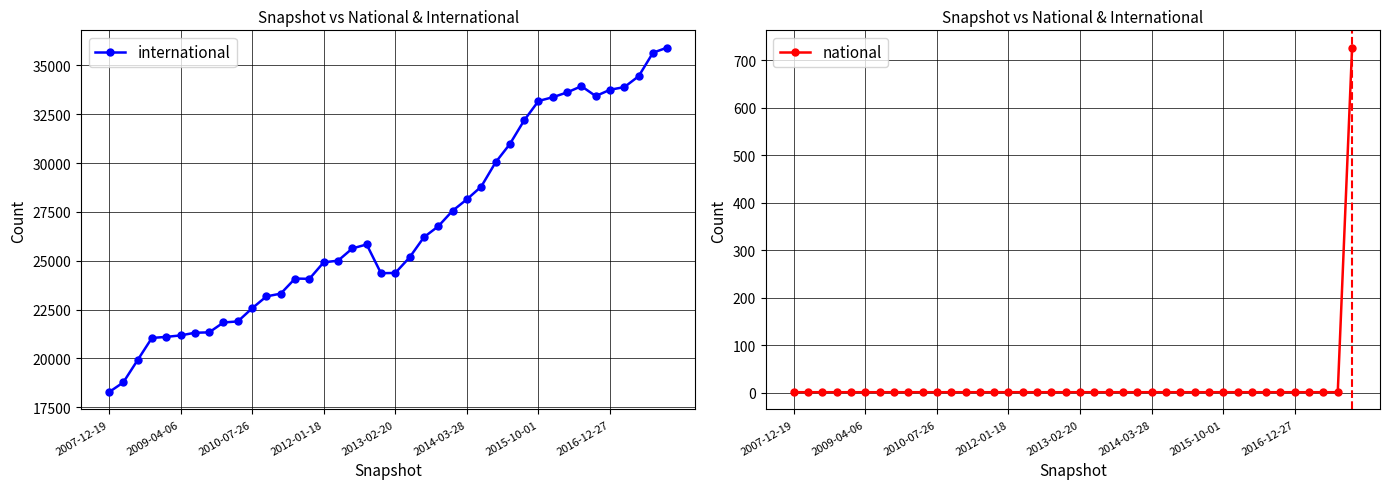

How many data points in international are less than 25632?

20